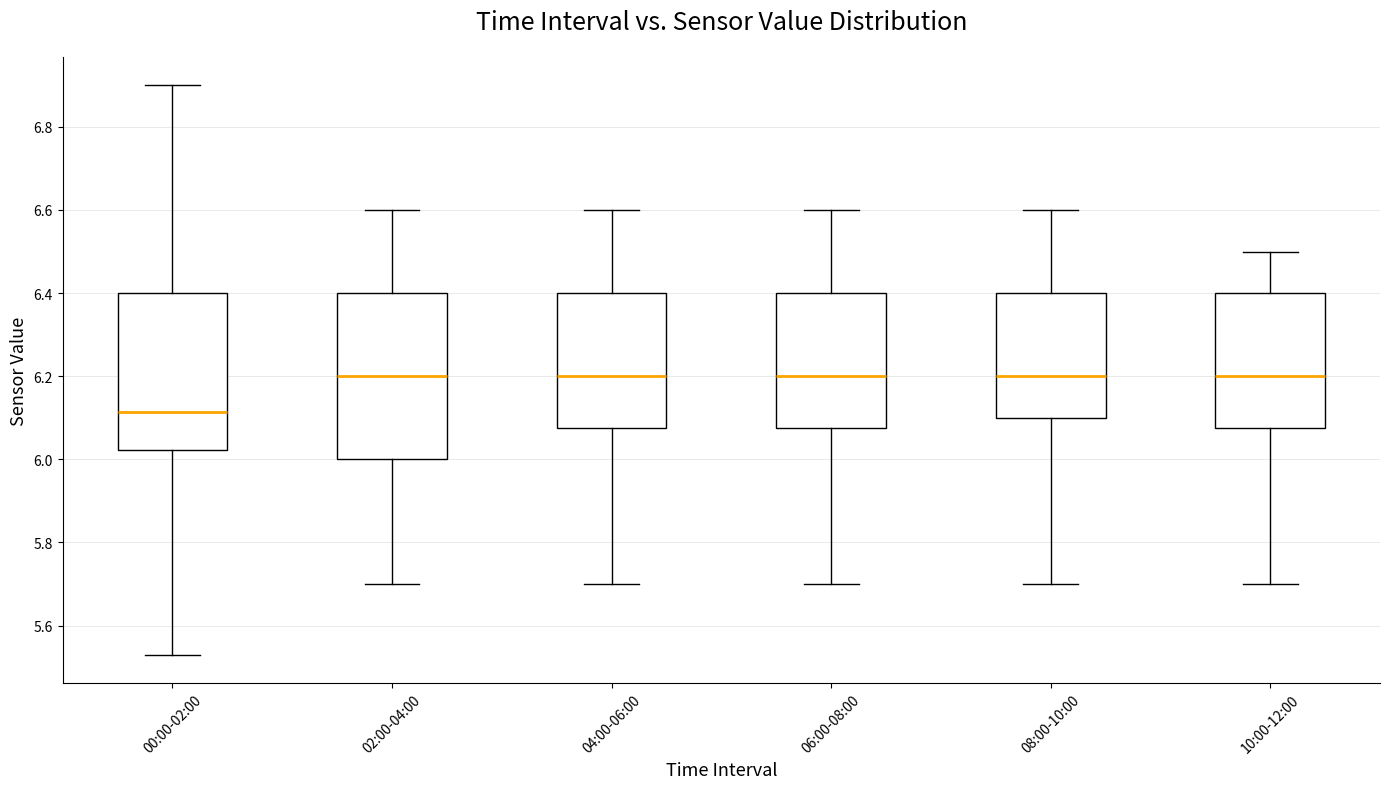

Which box's median line is the lowest?

00:00-02:00